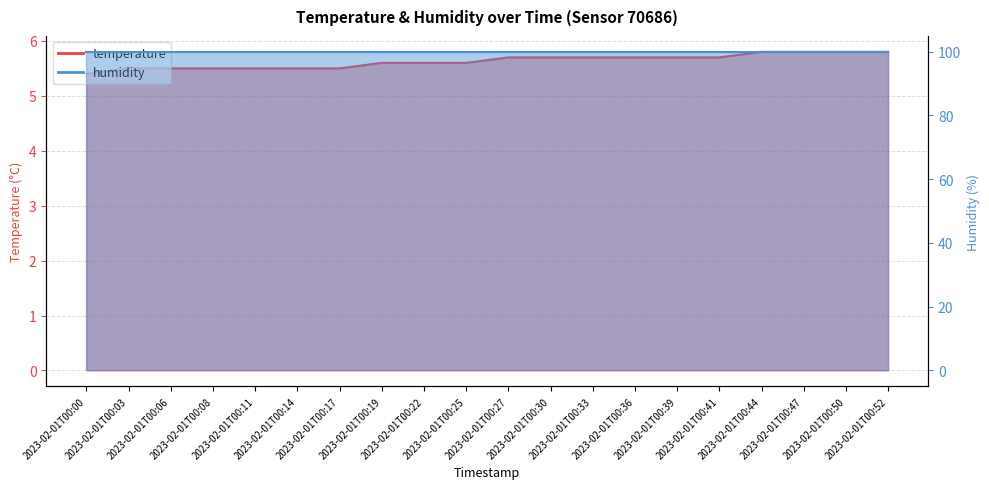

Which label corresponds to the smallest value in the chart?

2023-02-01T00:00